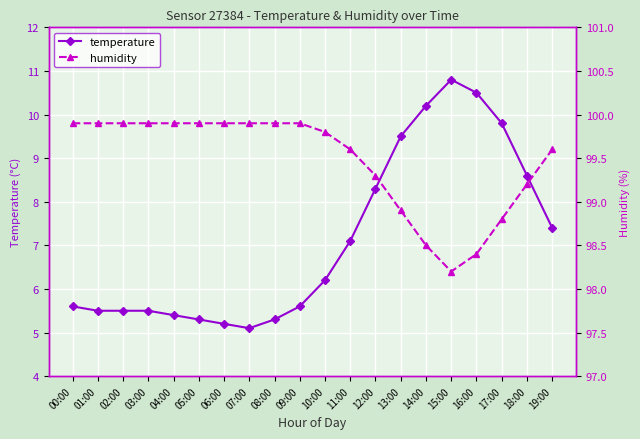

Which label corresponds to the largest value in the chart?

00:00